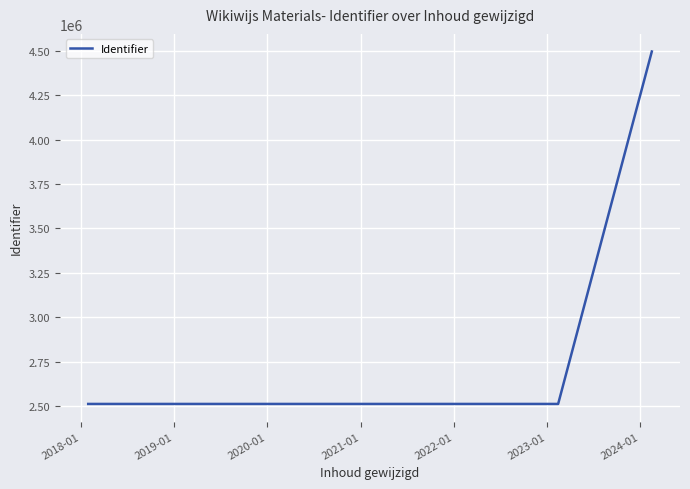

What is the sum of all values?

12032314